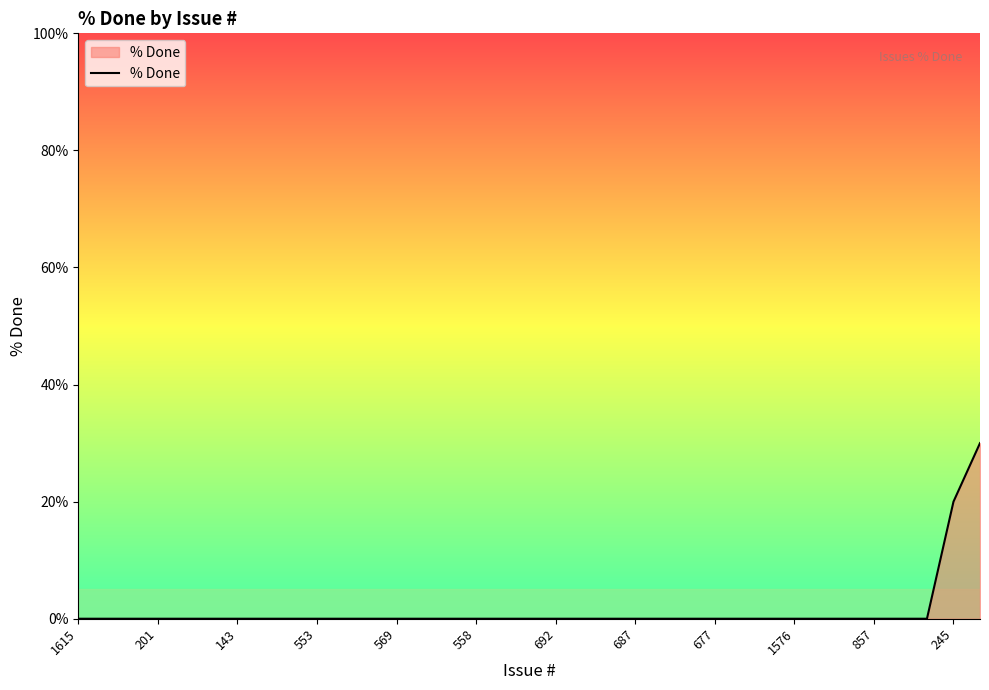

What is the difference between the maximum and minimum values?

30